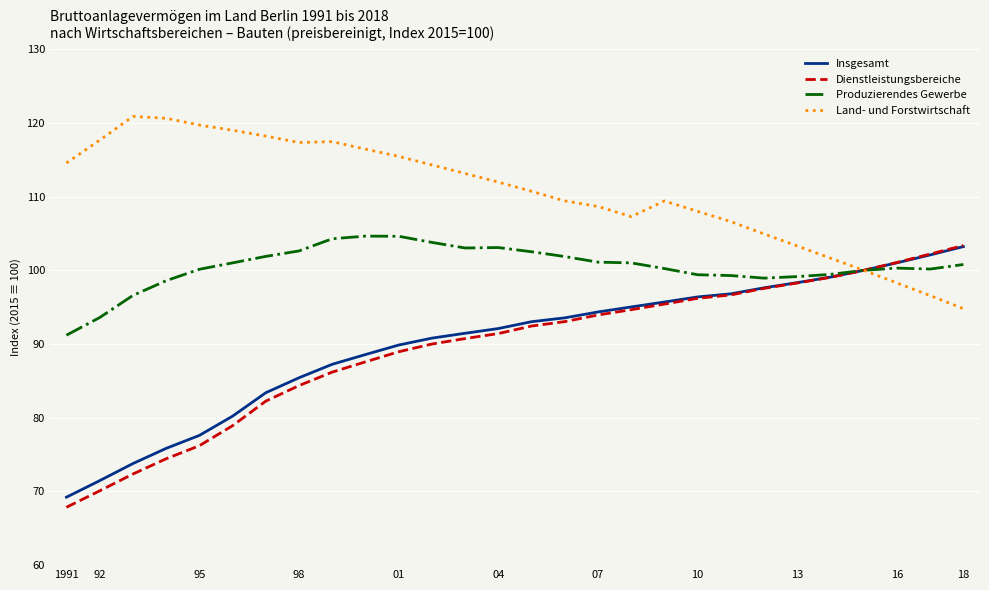

What is the maximum value for Produzierendes Gewerbe?

104.6